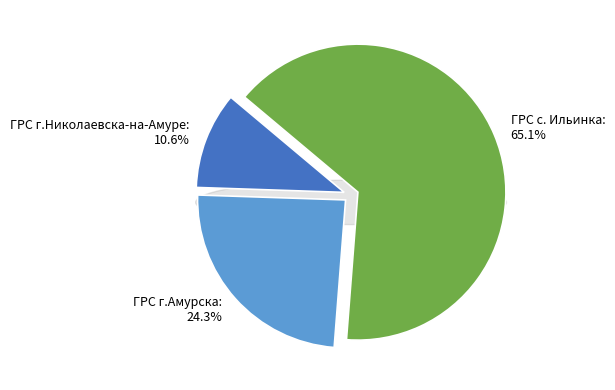

Which category has the biggest portion of the pie?

ГРС с. Ильинка